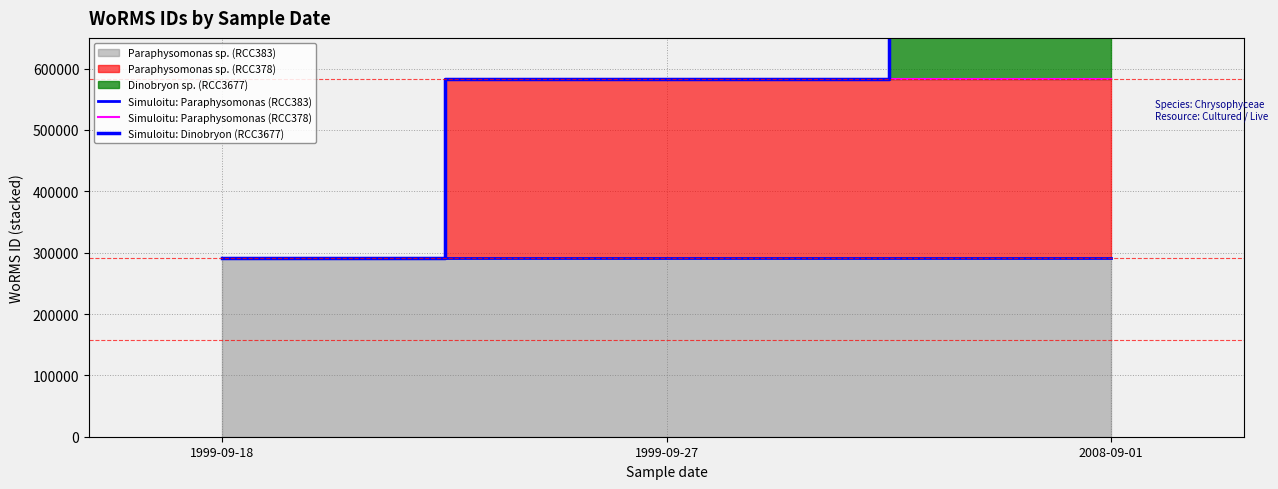

Reading left to right, transcribe all the data shown in this chart.

Simuloitu: Paraphysomonas (RCC383): 1999-09-18=291417	1999-09-27=291417	2008-09-01=291417
Simuloitu: Paraphysomonas (RCC378): 1999-09-18=291417	1999-09-27=582834	2008-09-01=582834
Simuloitu: Dinobryon (RCC3677): 1999-09-18=291417	1999-09-27=582834	2008-09-01=740074